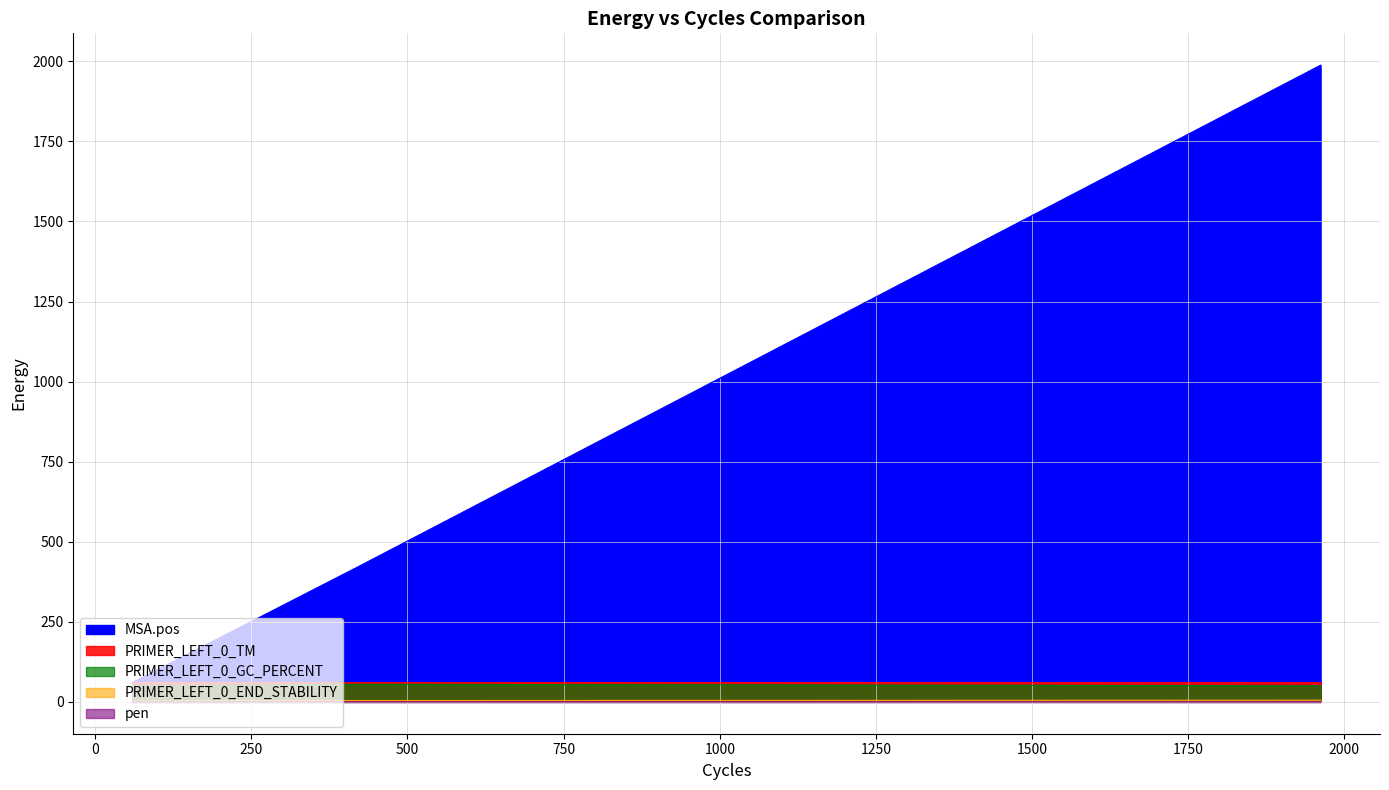

Rank the series by their maximum value, from lowest to highest.

pen, PRIMER_LEFT_0_END_STABILITY, PRIMER_LEFT_0_GC_PERCENT, PRIMER_LEFT_0_TM, MSA.pos